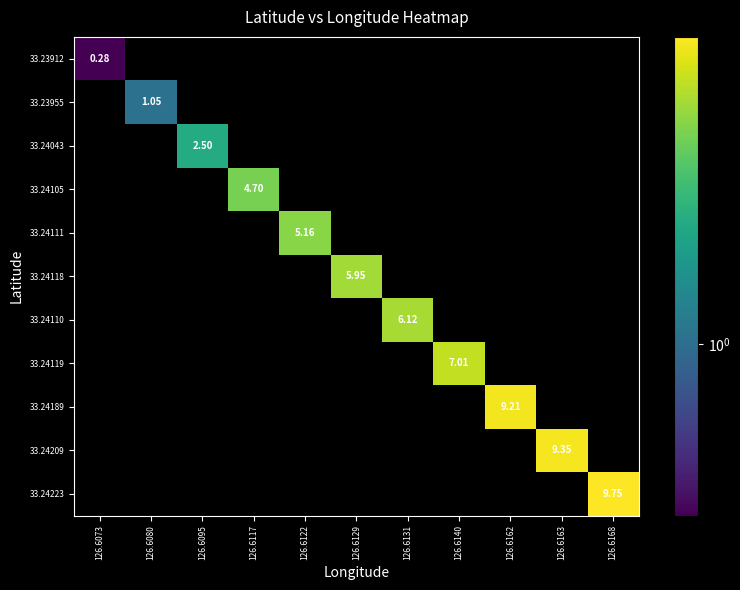

List the series in order of their overall mean, lowest first.

33.23912, 33.23955, 33.24043, 33.24105, 33.24111, 33.24118, 33.24110, 33.24119, 33.24189, 33.24209, 33.24223